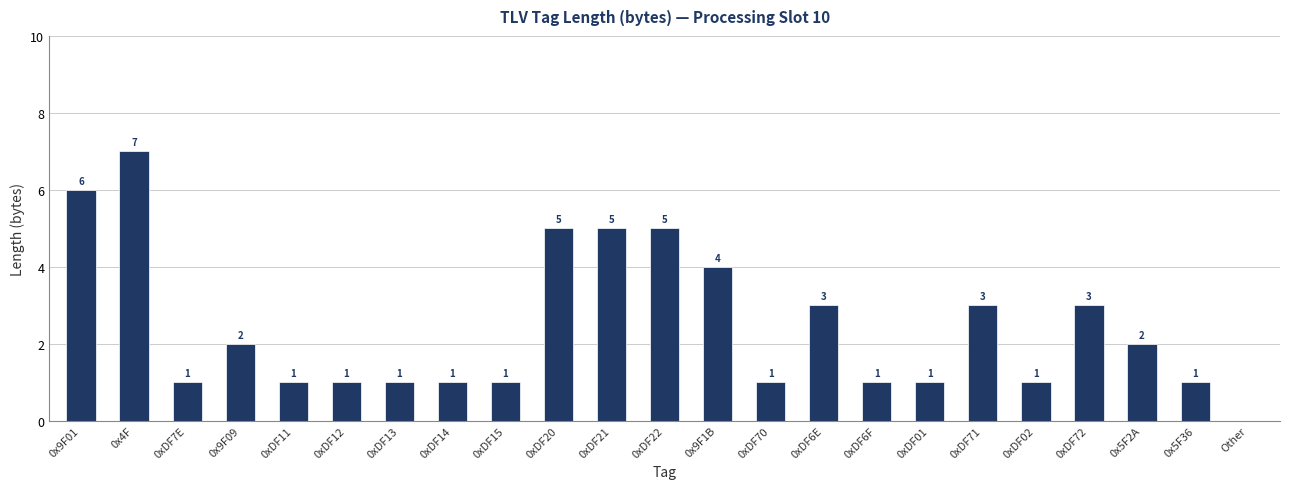

How many values are between 1 and 4?

17